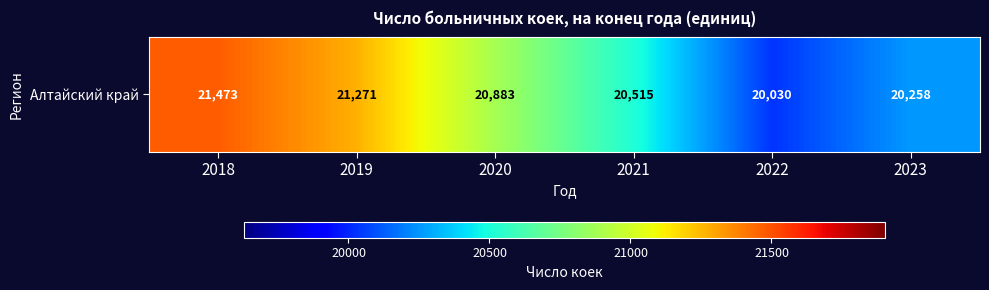

What is the difference between the maximum and minimum values?

1443